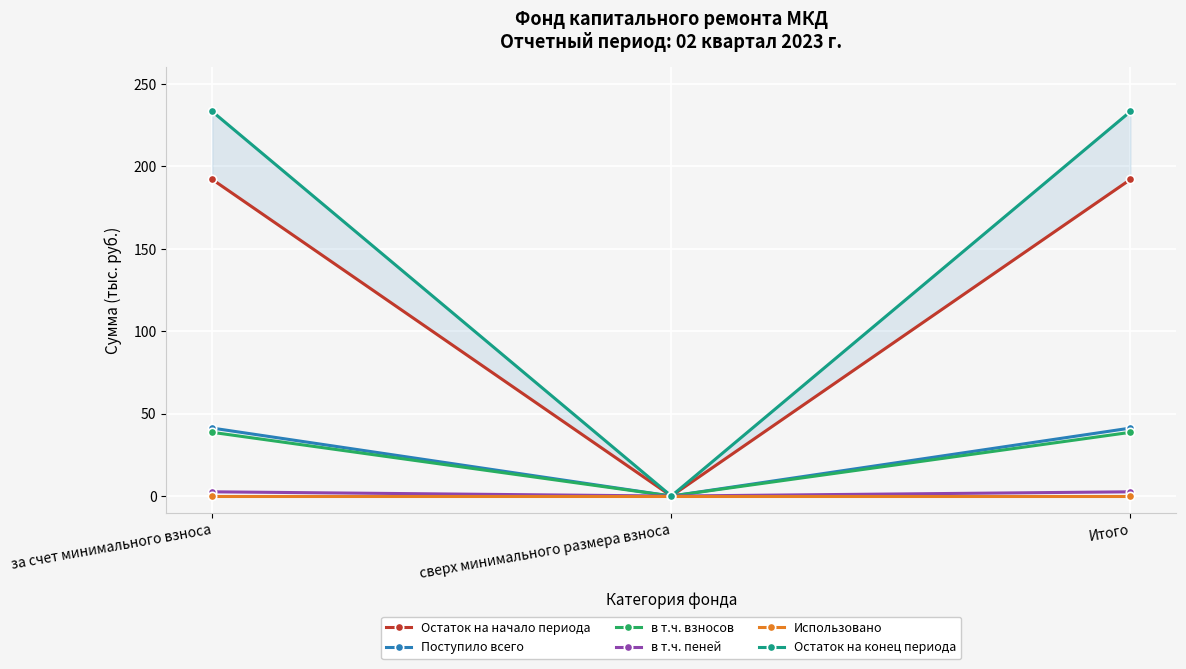

What is the label of the 3rd point from the right?

за счет минимального взноса